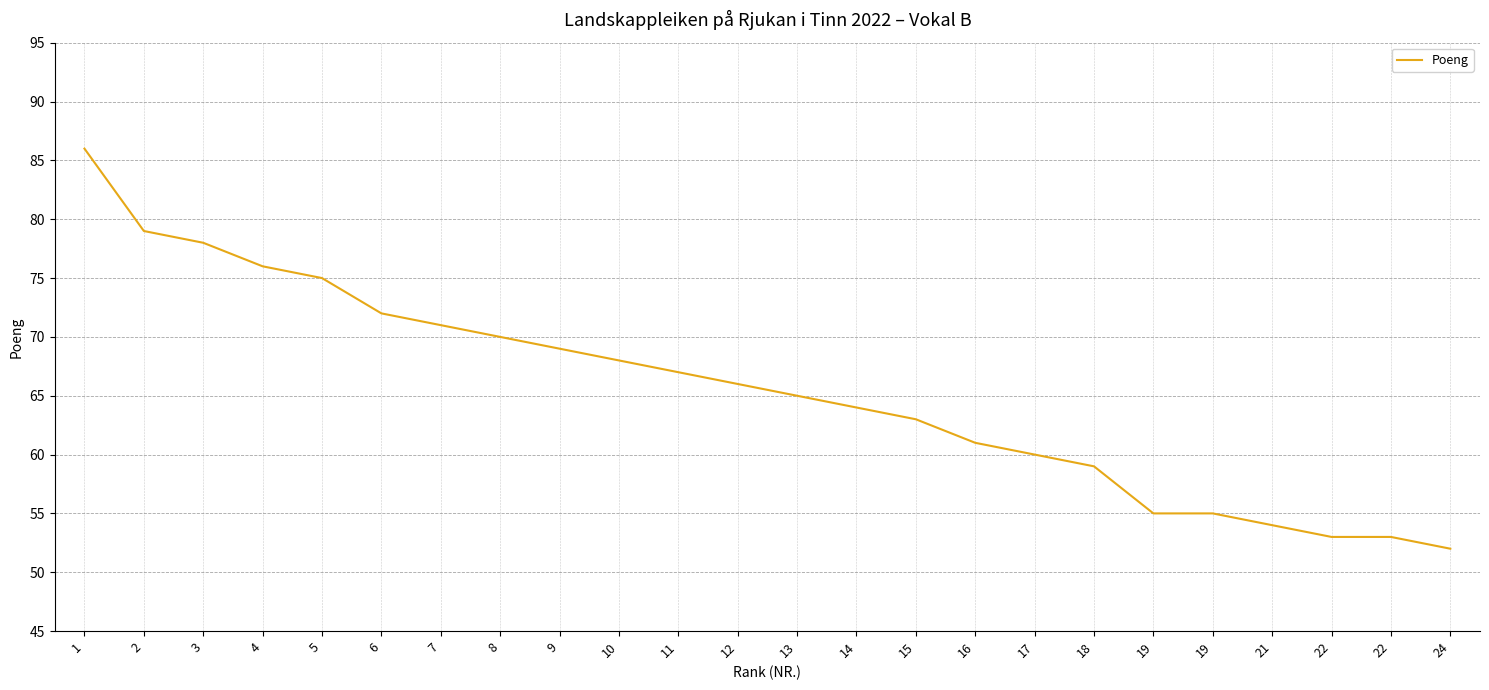

Does the chart display data point markers on the line(s)?

No